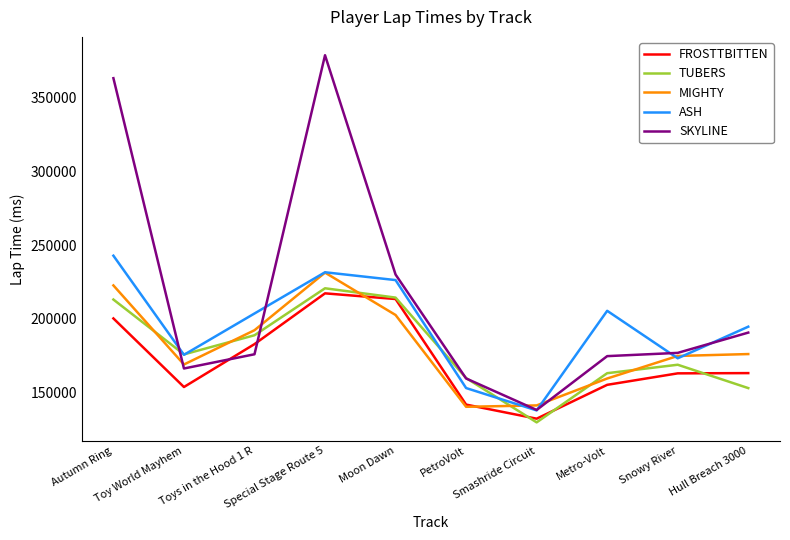

What is the total value across all series at Hull Breach 3000?

878520